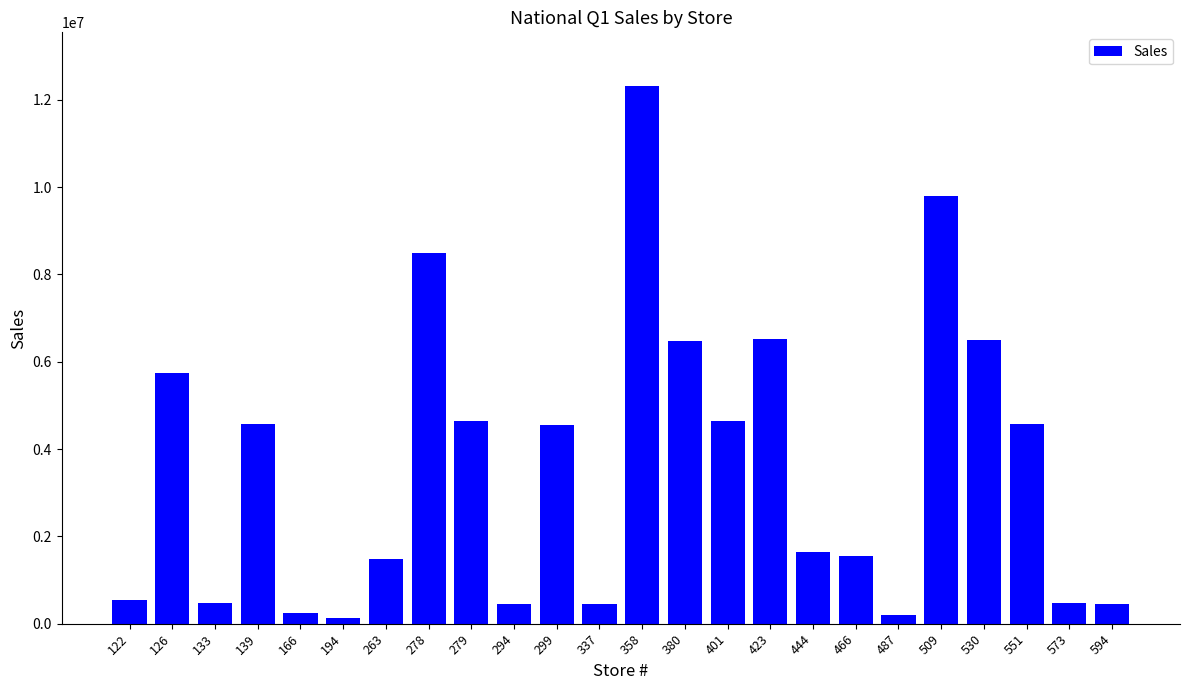

What is the ratio of the value at 509 to the value at 594?

21.4